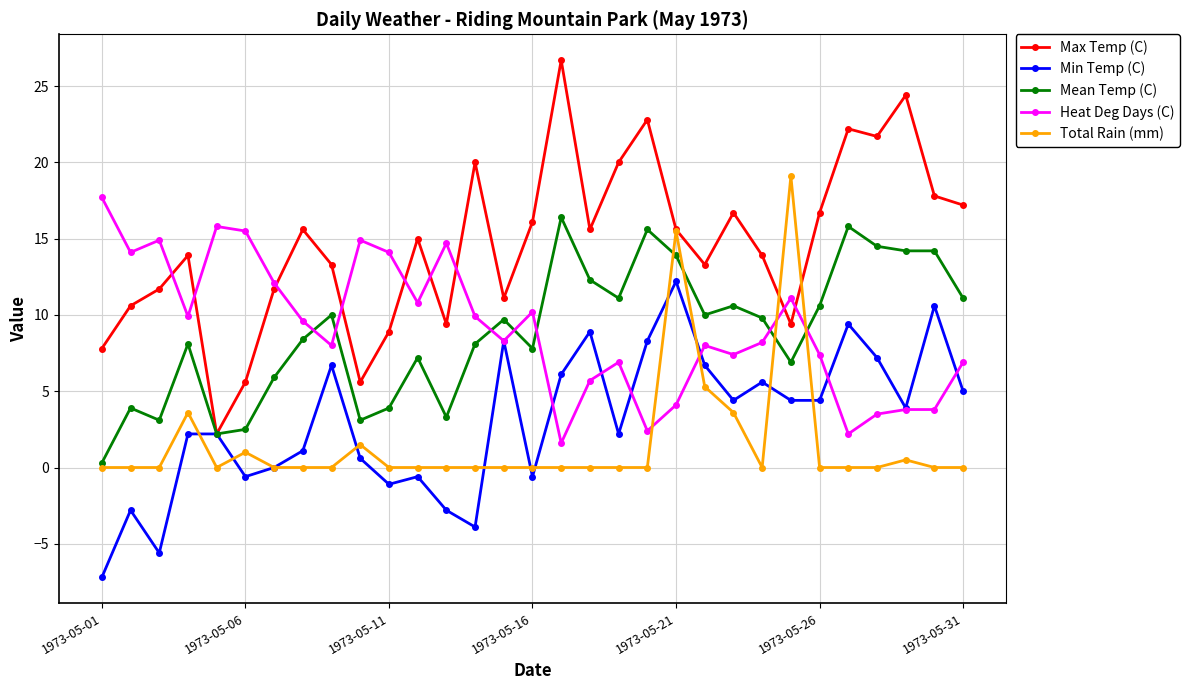

What is the maximum value shown in the chart?

26.7